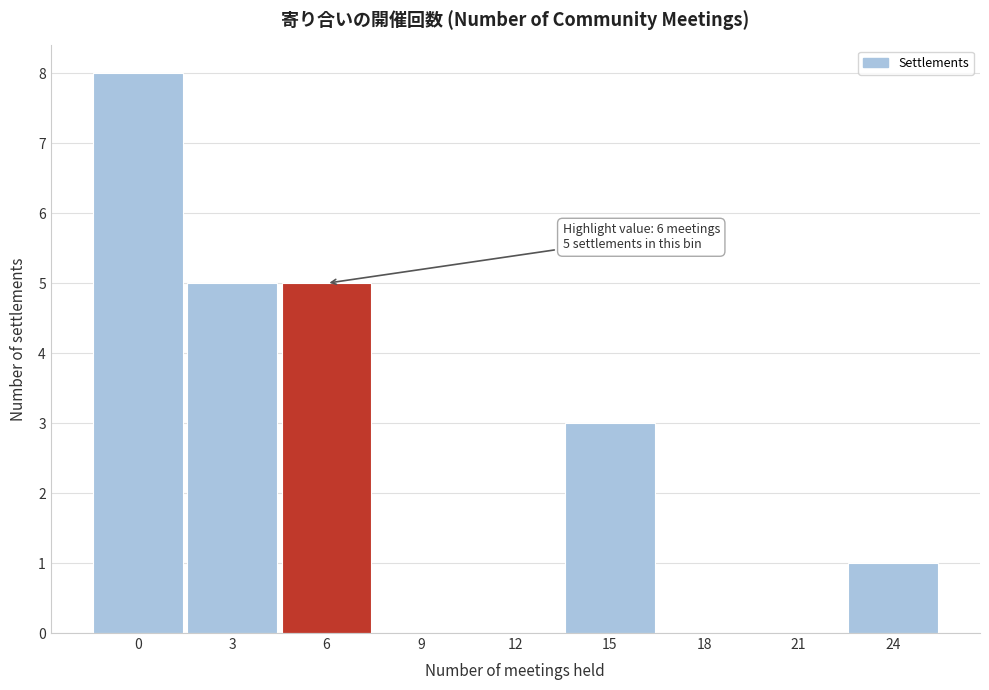

Reading left to right, extract all data points from this chart.

0=8	3=5	6=5	9=0	12=0	15=3	18=0	21=0	24=1